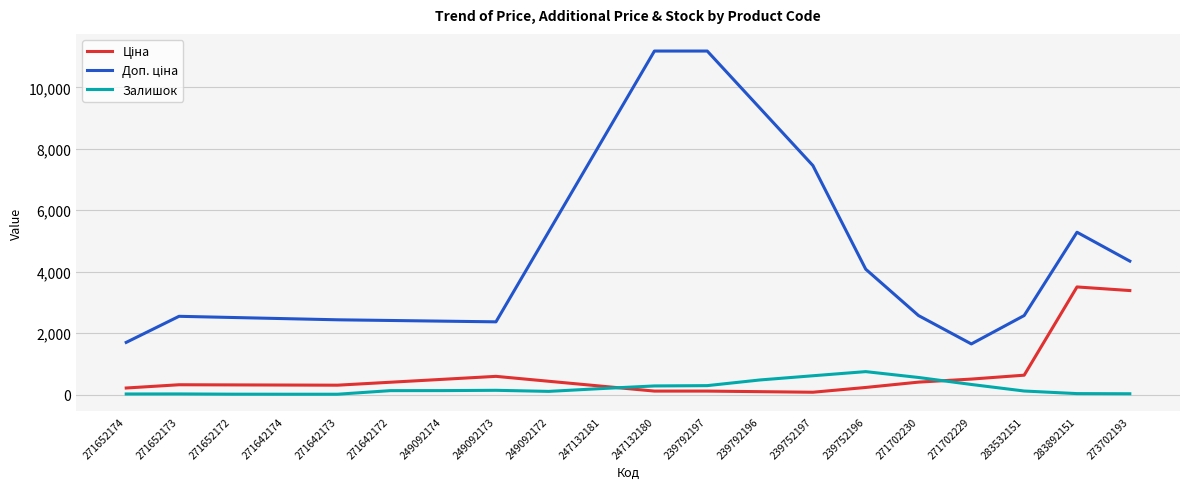

What is the greatest value displayed?

11182.0